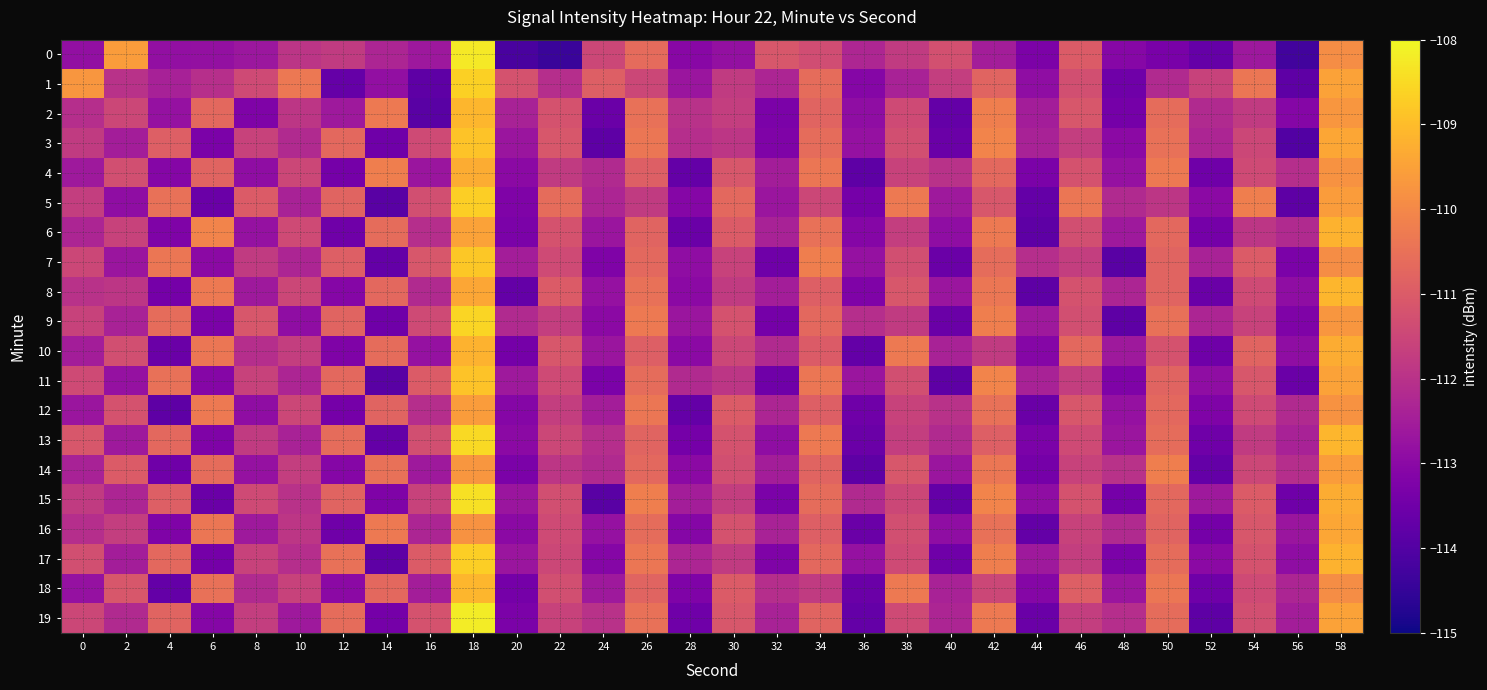

Rank the series by their maximum value, from highest to lowest.

19, 0, 15, 13, 9, 1, 5, 17, 7, 3, 11, 2, 8, 18, 6, 10, 4, 16, 12, 14